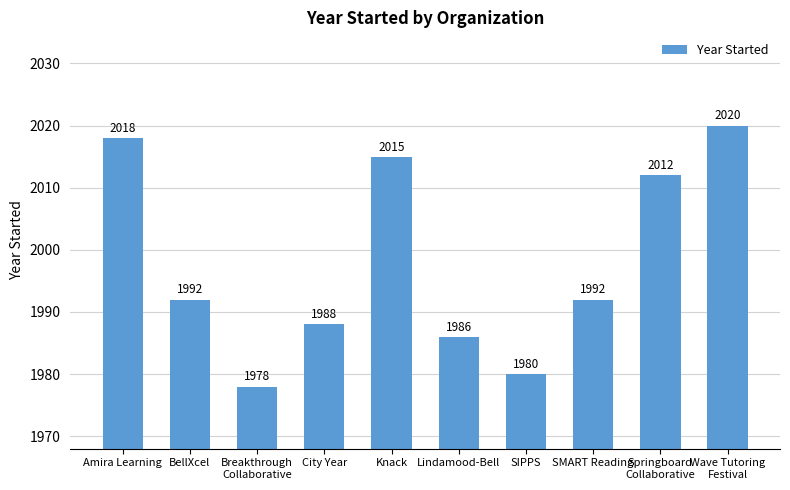

What is the greatest value displayed?

2020